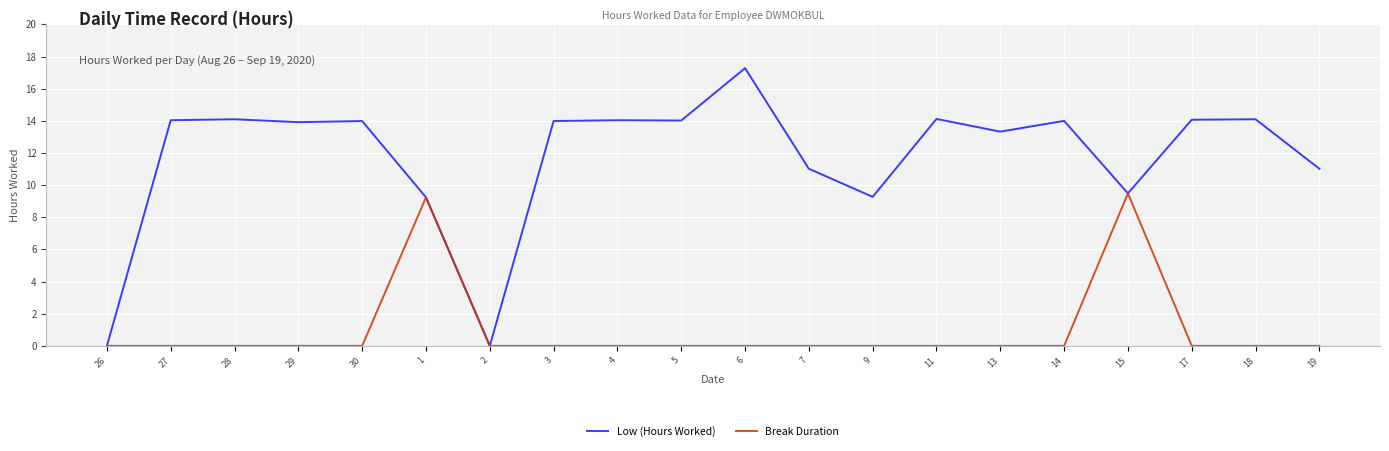

How many lines are shown in the chart?

2